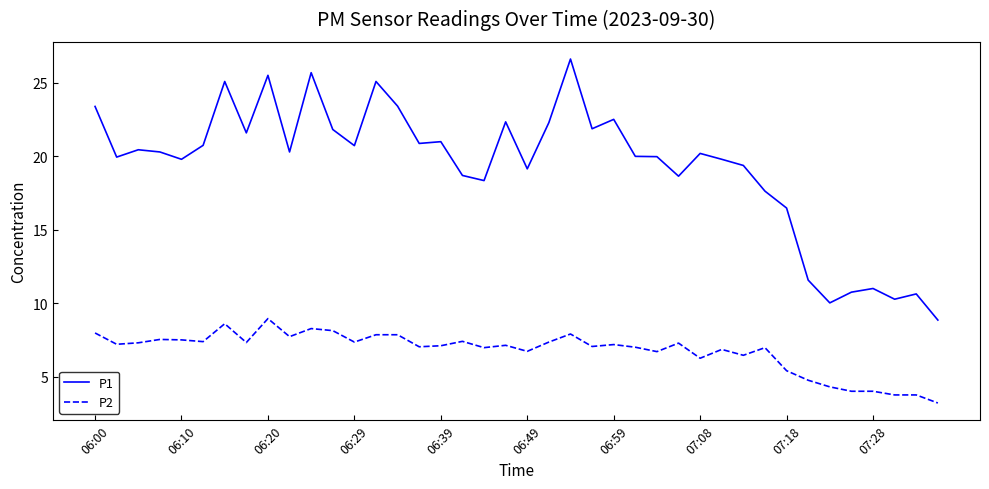

Rank the series by their maximum value, from lowest to highest.

P2, P1